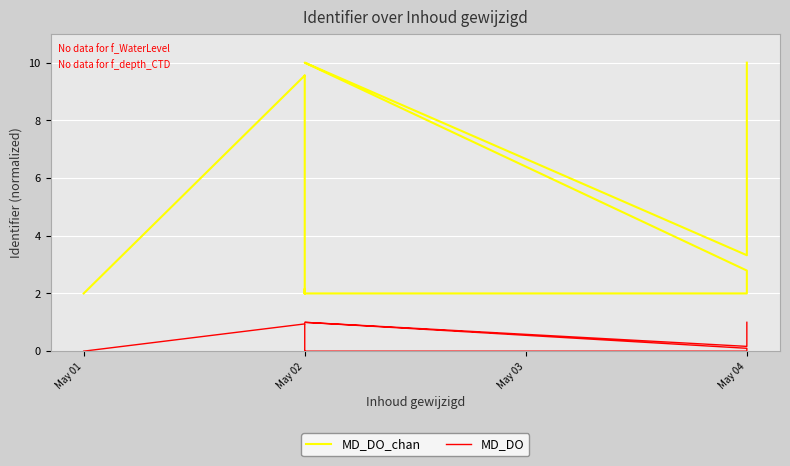

What is the sum of the MD_DO values at May 03 and 9?

1.9